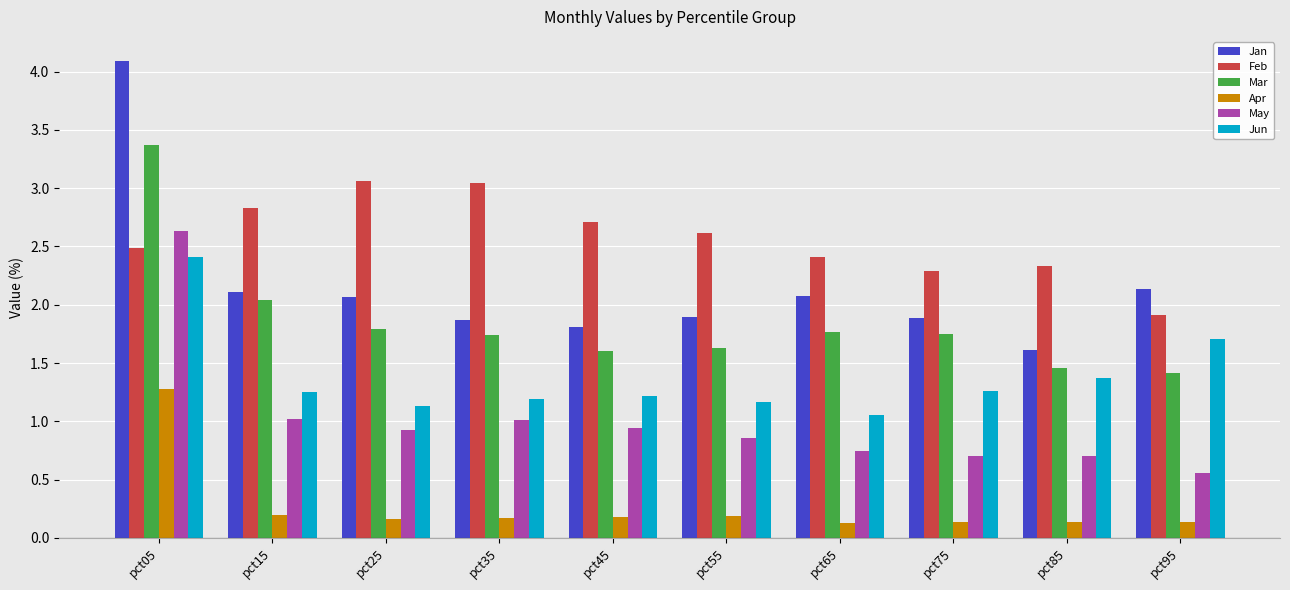

What is the maximum value shown in the chart?

4.1